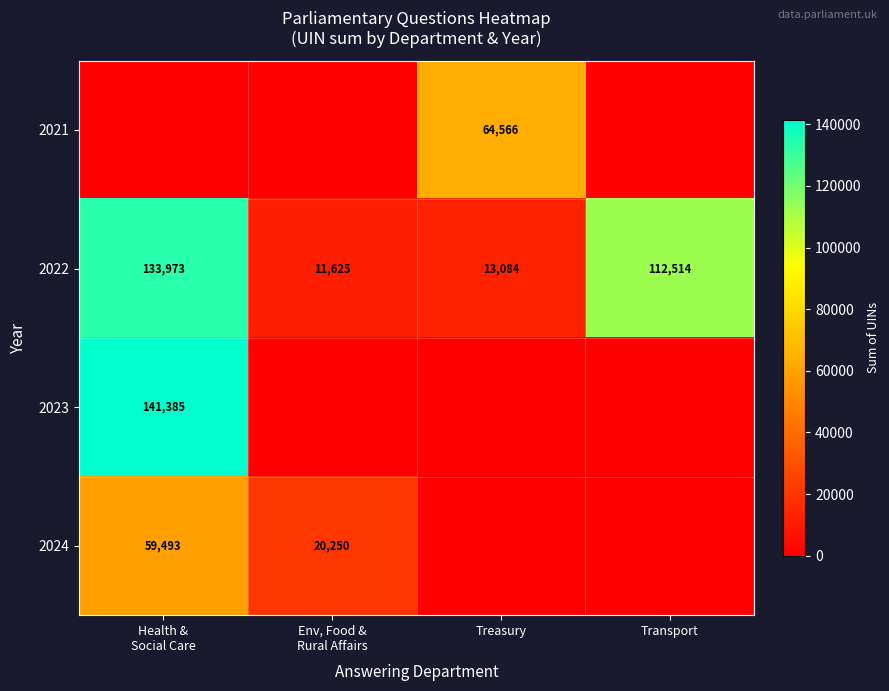

Where is 2022 nearest to the value 72799?

Transport